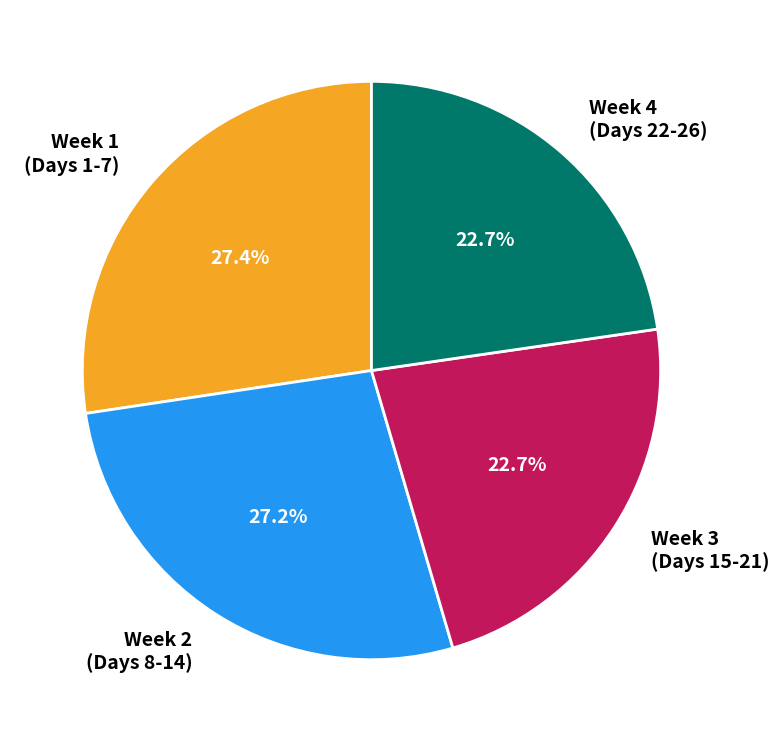

What percentage do Week 4 (Days 22-26) and Week 1 (Days 1-7) together represent?

50.1%